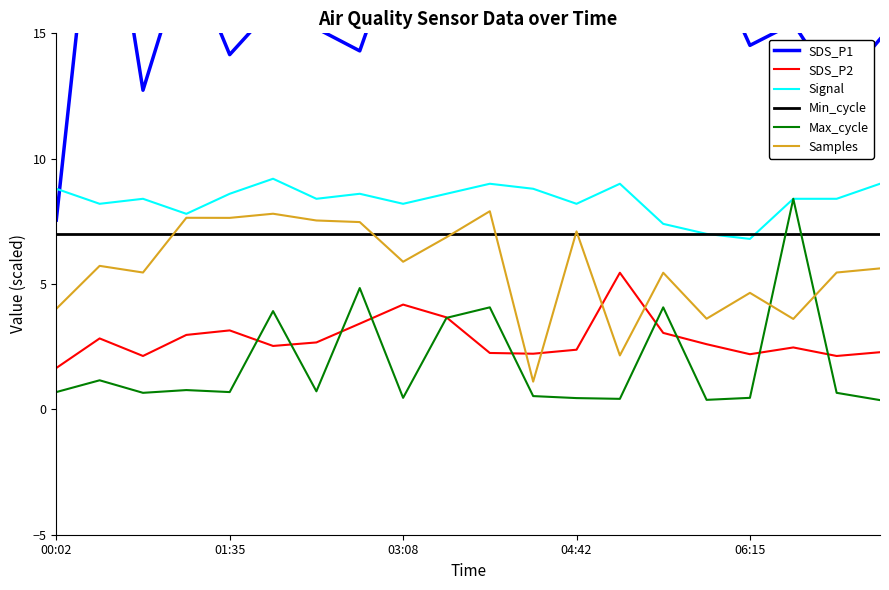

How many distinct data groups are displayed?

6